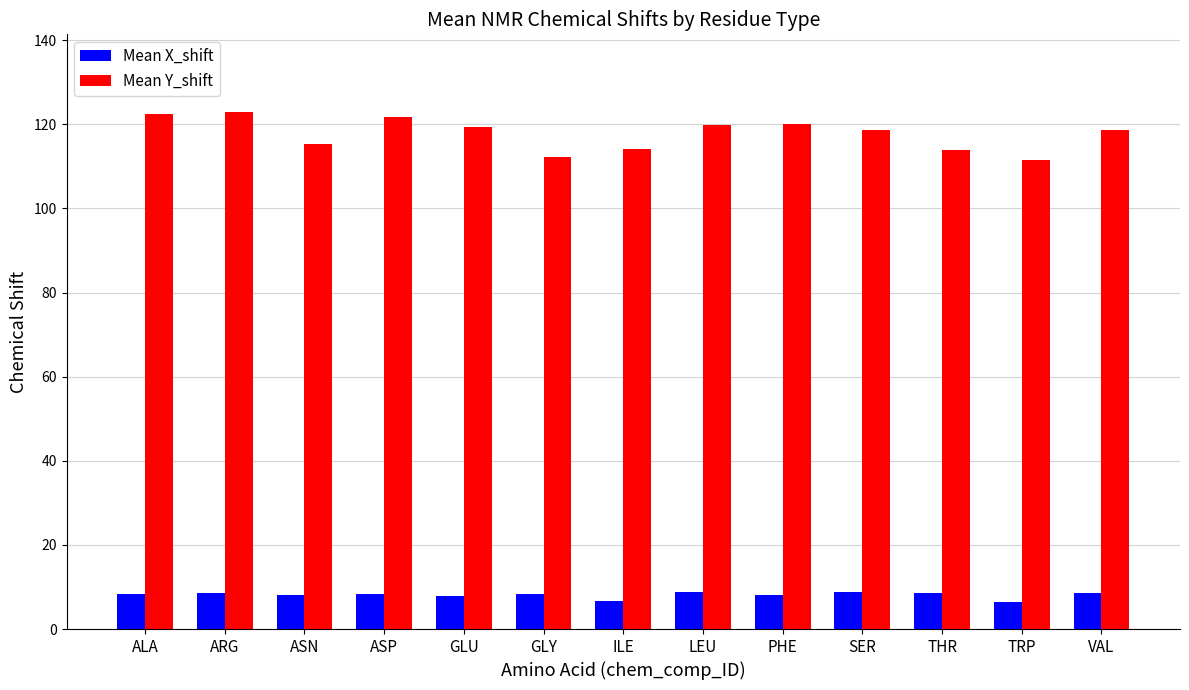

What is the difference between the maximum and second lowest values in the Mean X_shift series?

2.0